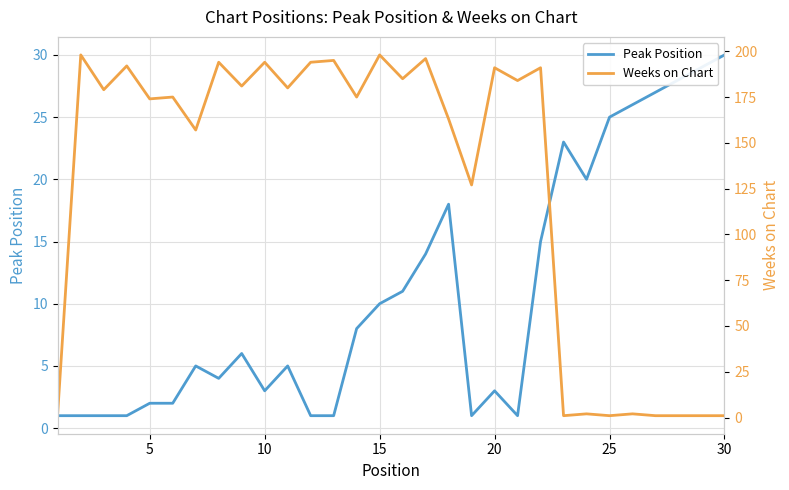

Which series has the widest spread of values?

Weeks on Chart